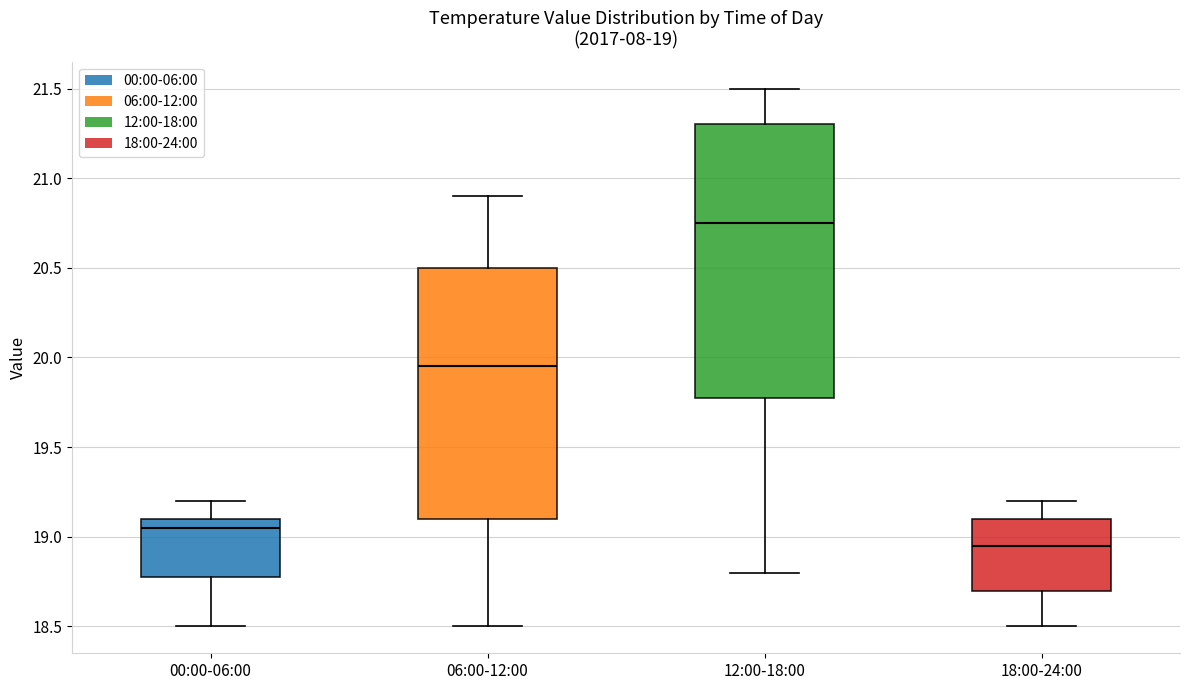

Which box has the highest median line?

12:00-18:00